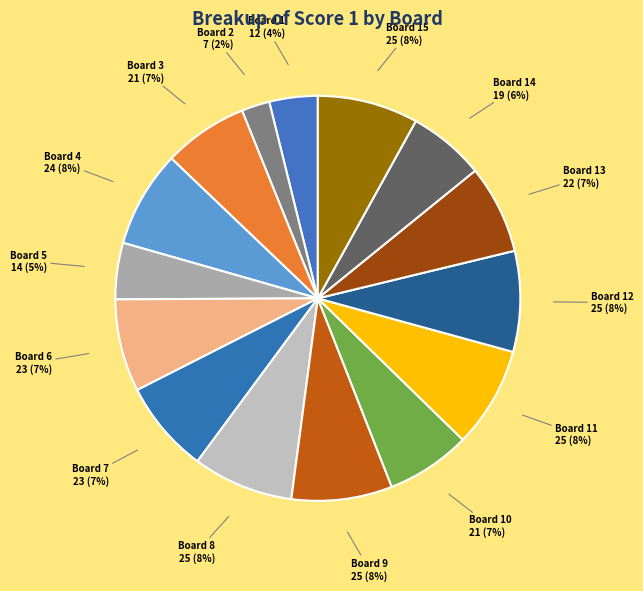

Which slice is the smallest?

Board 2